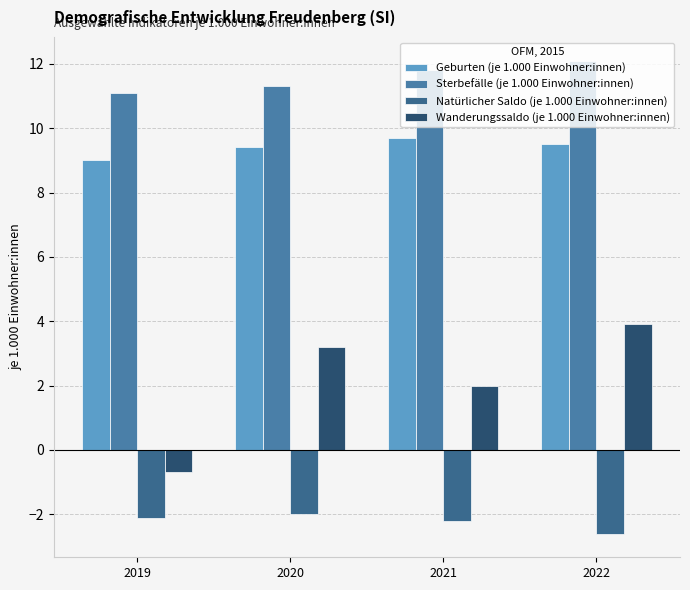

Reading right to left, what are all the values shown in this chart?

Geburten (je 1.000 Einwohner:innen): 2022=9.5	2021=9.7	2020=9.4	2019=9.0
Sterbefälle (je 1.000 Einwohner:innen): 2022=12.1	2021=11.8	2020=11.3	2019=11.1
Natürlicher Saldo (je 1.000 Einwohner:innen): 2022=-2.6	2021=-2.2	2020=-2.0	2019=-2.1
Wanderungssaldo (je 1.000 Einwohner:innen): 2022=3.9	2021=2.0	2020=3.2	2019=-0.7